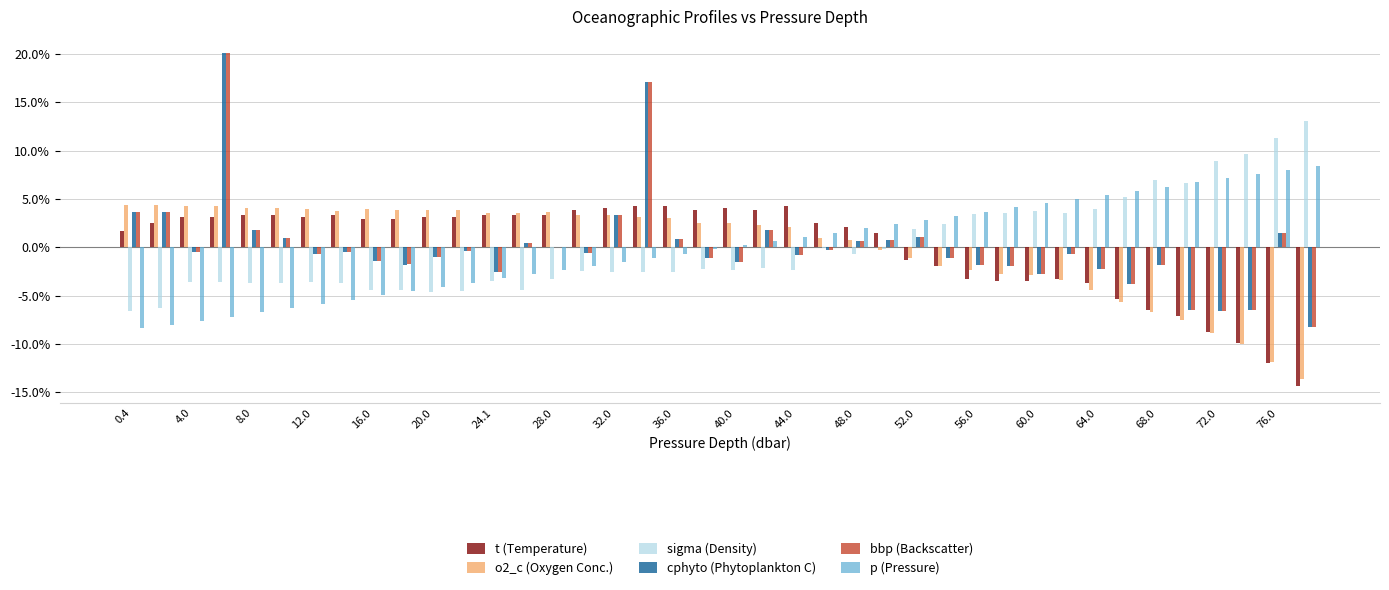

At which label does bbp (Backscatter) first exceed 0?

0.4